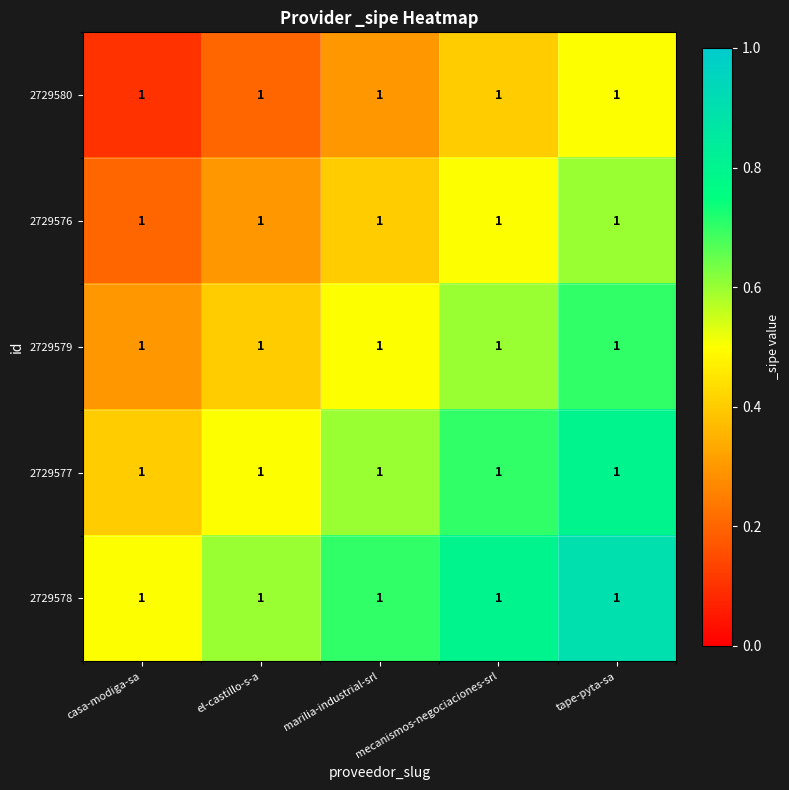

List the series in order of their peak value, lowest first.

2729580, 2729576, 2729579, 2729577, 2729578